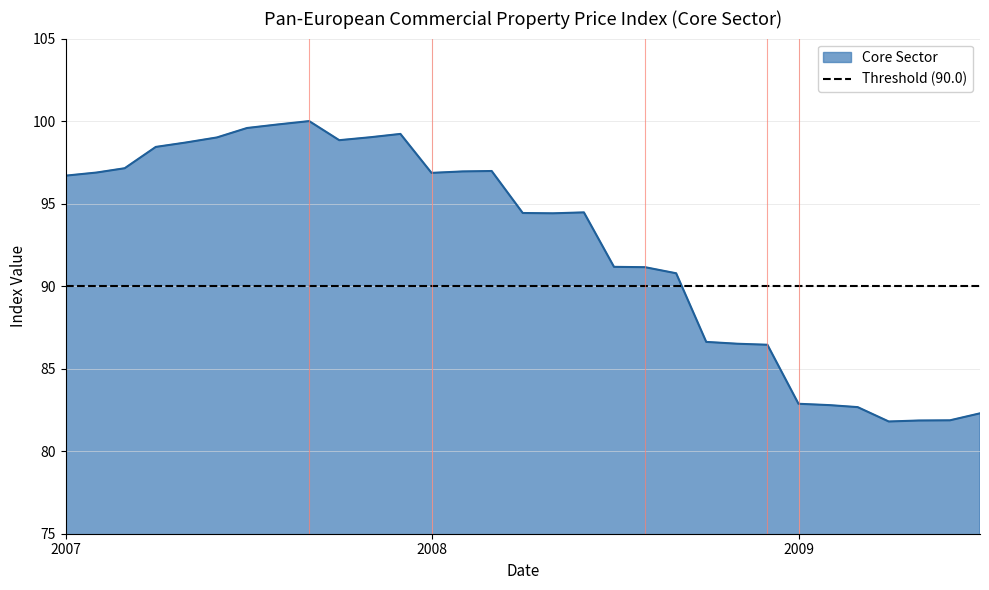

How many categories are shown in the chart?

31